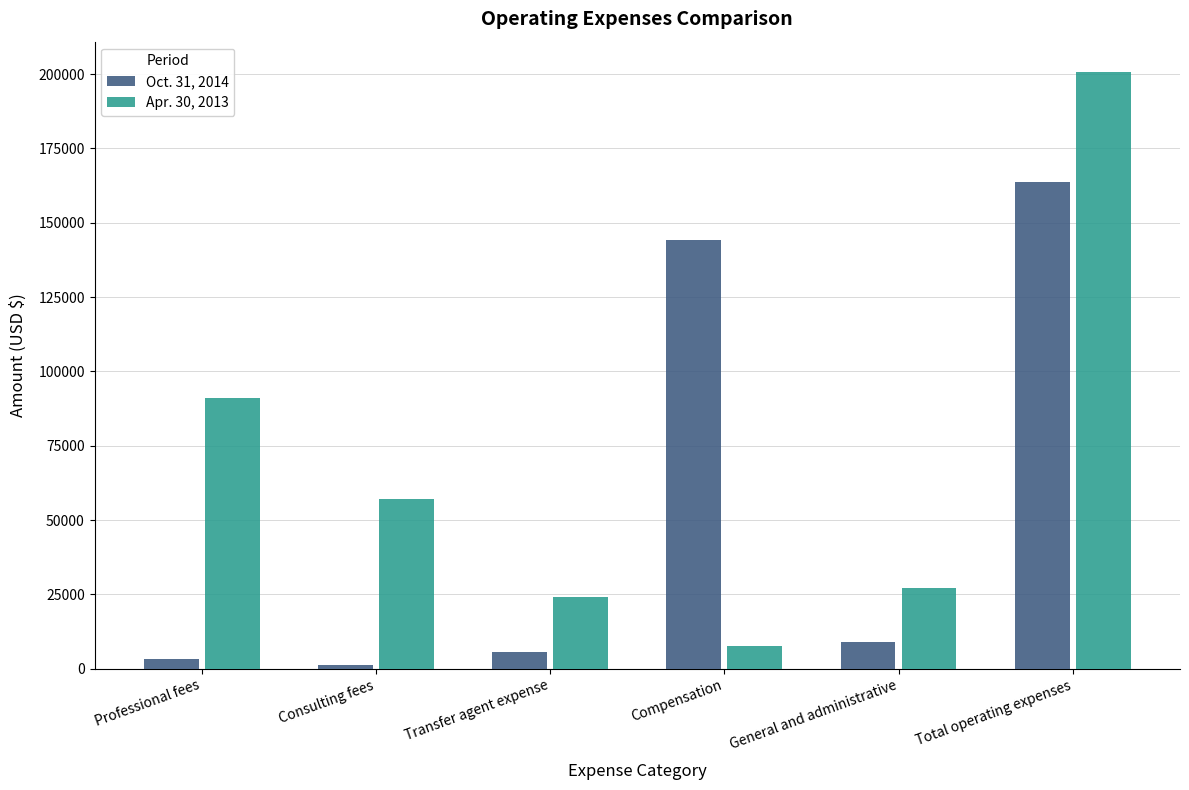

What are all the series names shown in the legend?

Oct. 31, 2014, Apr. 30, 2013